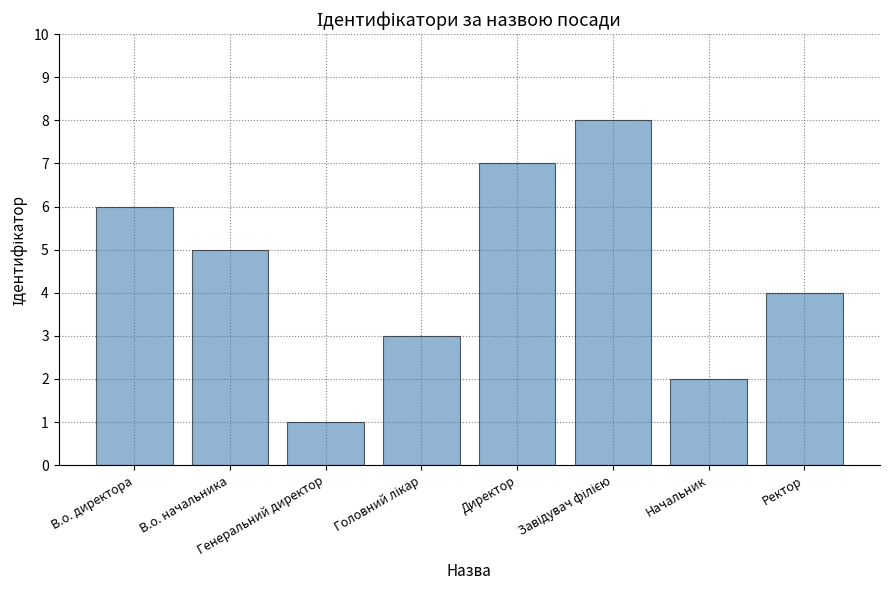

True or false: the data shows 7 at Директор.

True